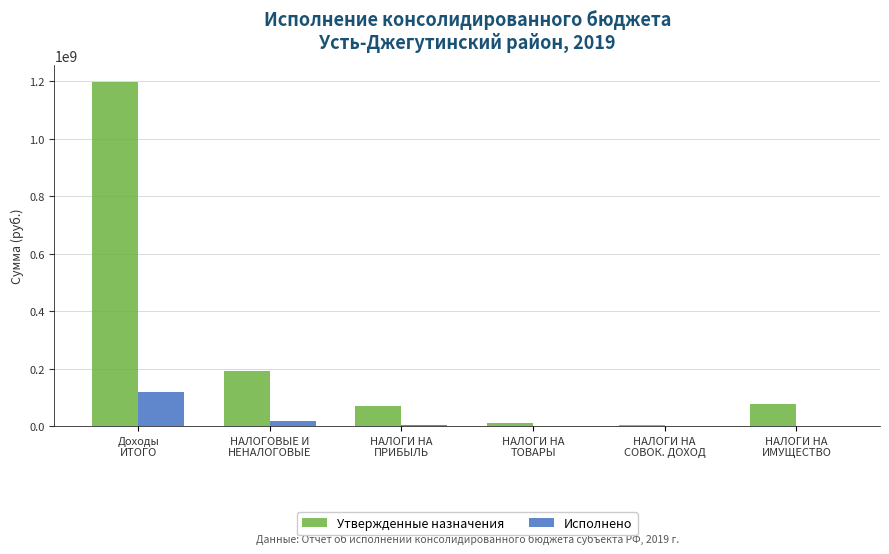

Which series has the largest total across all categories?

Утвержденные назначения